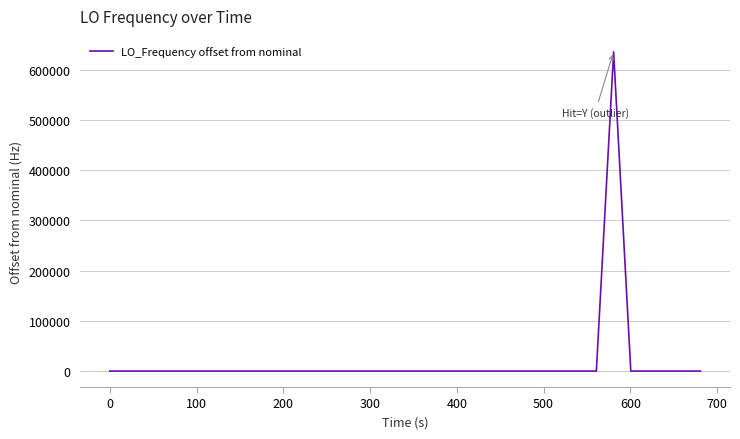

What is the difference between the maximum and minimum values?

635706.2